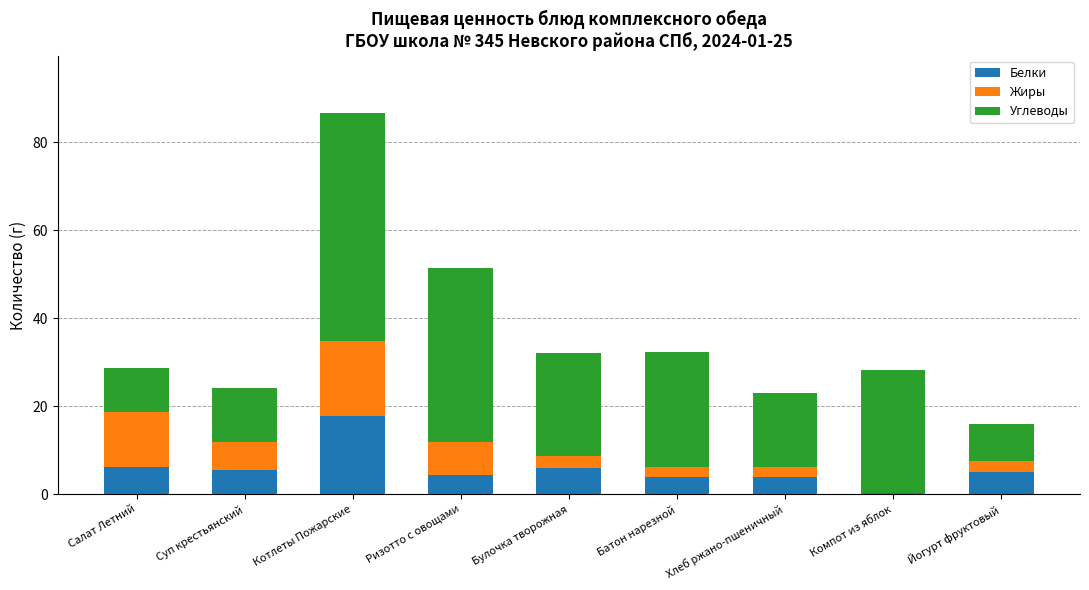

Which category has the highest value in the Белки series?

Котлеты Пожарские